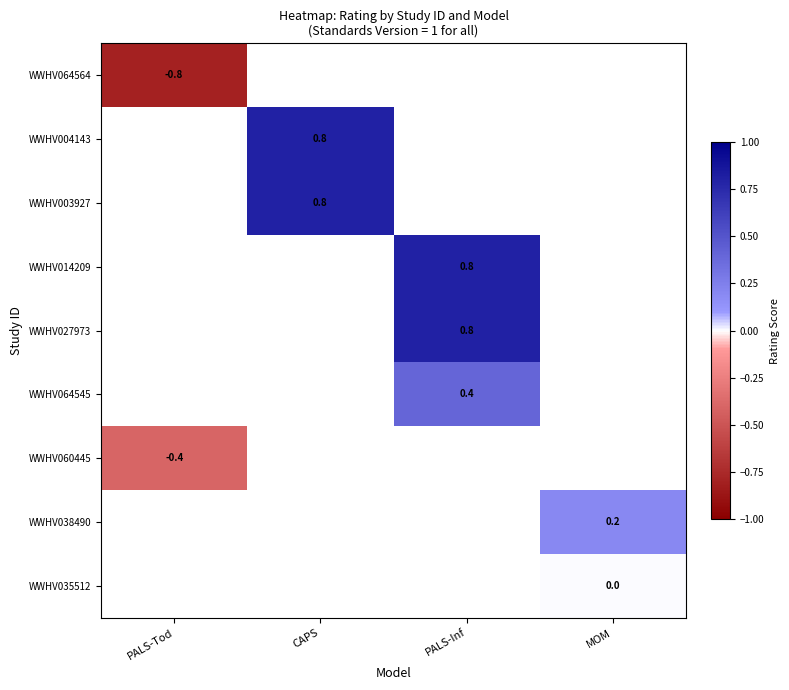

Is the value of WWHV038490 at MOM greater than the value of WWHV004143 at CAPS?

No